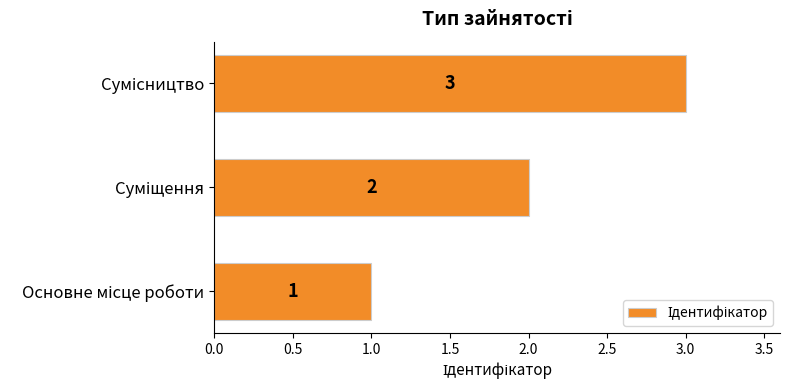

What is the greatest value displayed?

3